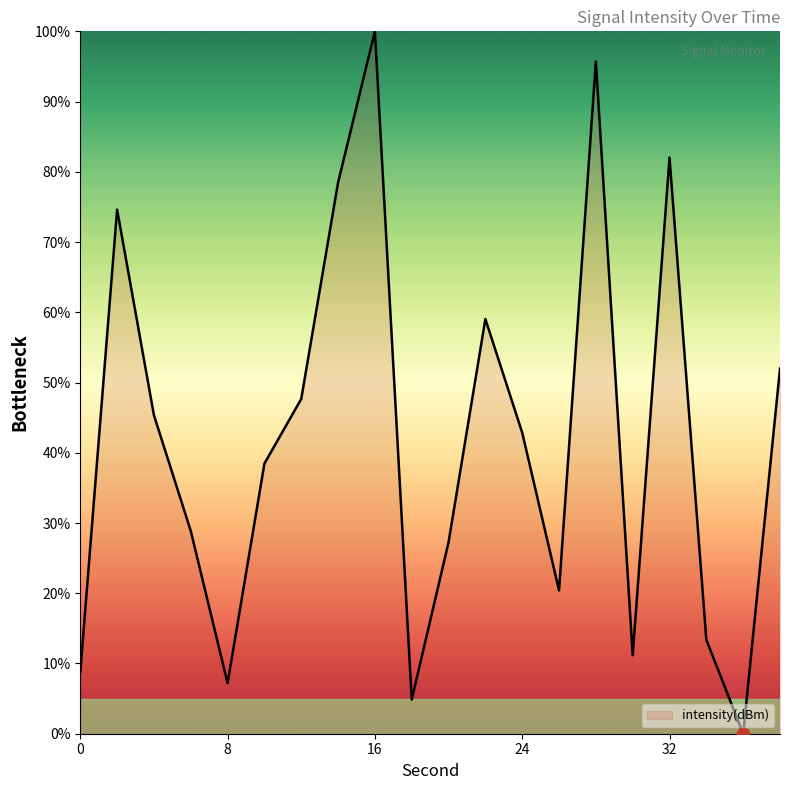

What is the maximum value shown in the chart?

100.0